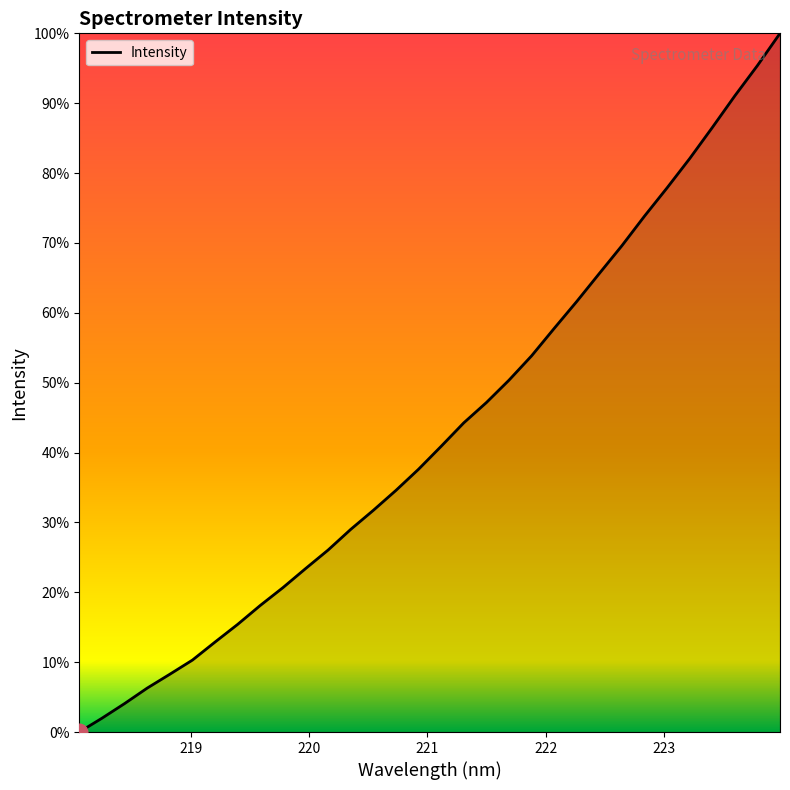

Does the chart have visible grid lines?

No